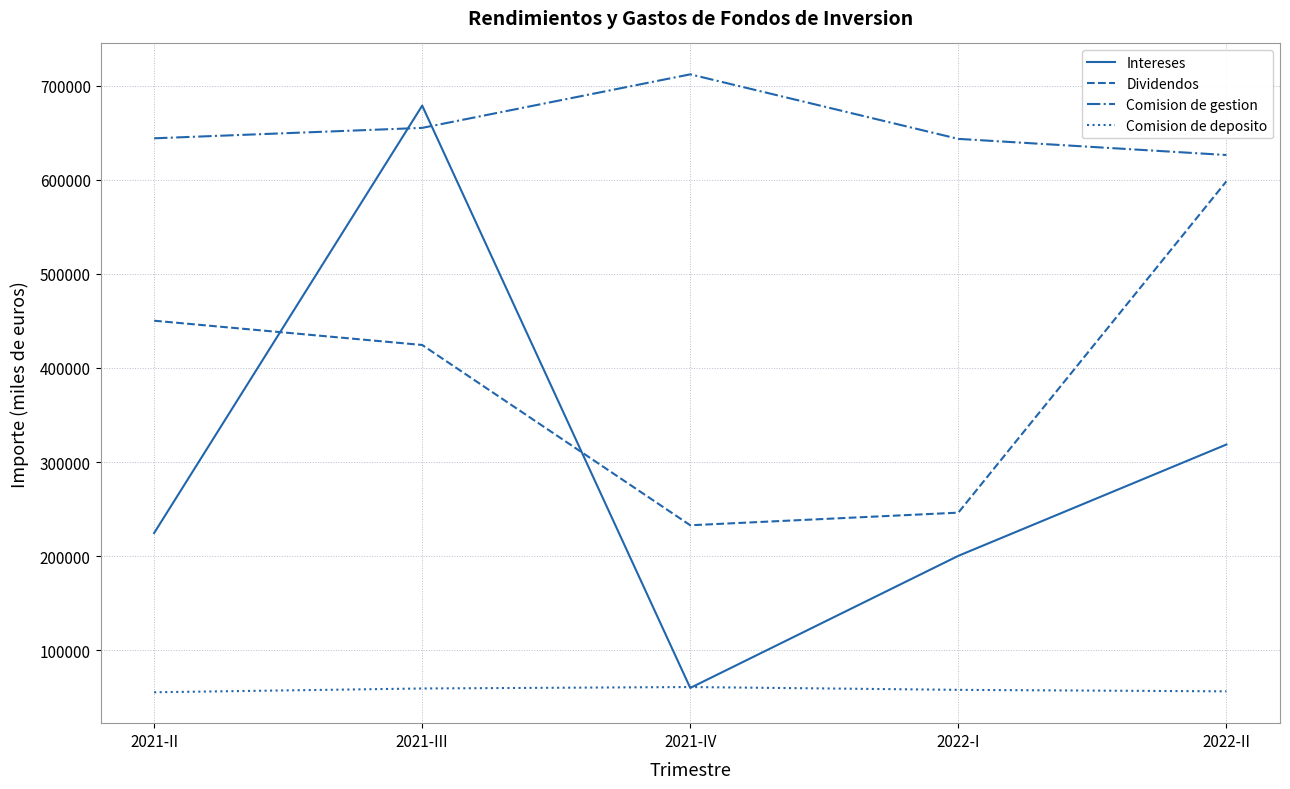

How many interior local peaks does the Intereses series have?

1